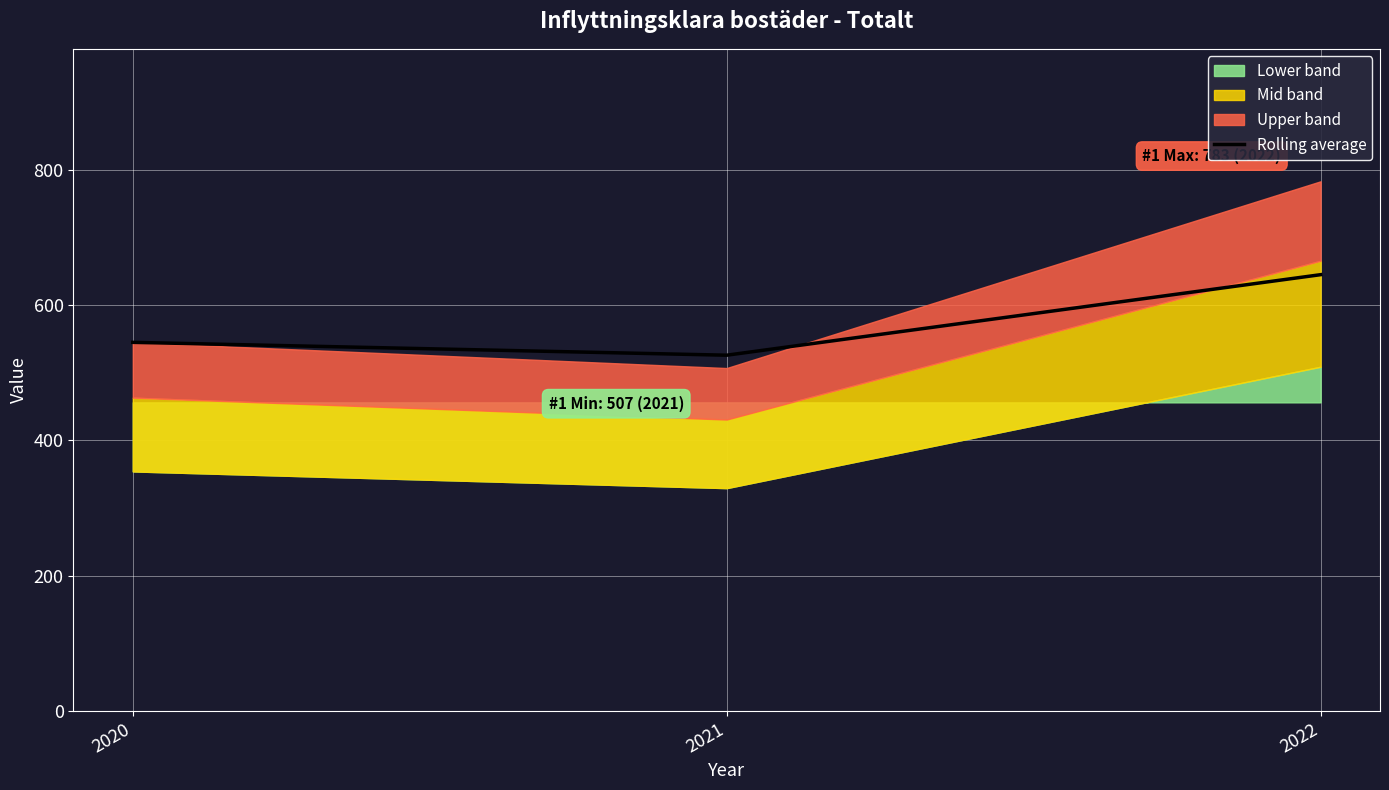

At which category does the chart reach its peak across all series?

2022